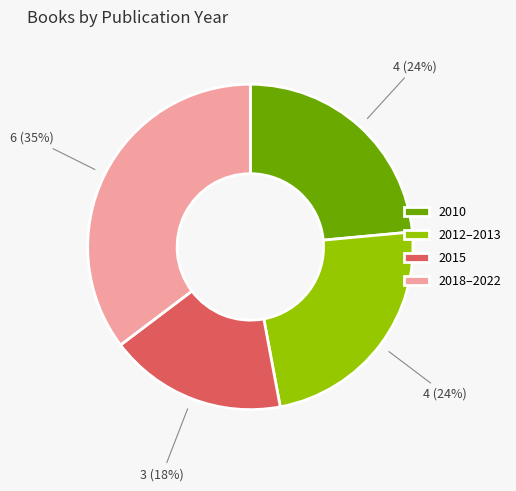

How many slices are in this pie chart?

4